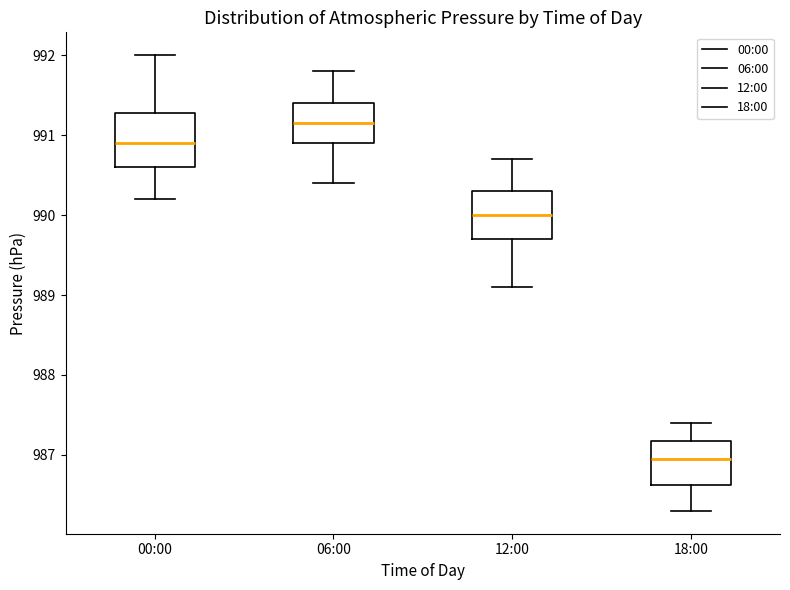

Reading left to right, read every box against the y-axis: the position of its median line, the range the box covers, and the ends of its whiskers. The values are not printed on the chart, so give them approximately, as read against the axis.

00:00: median 990.9, box 990.6 to 991.3, whiskers 990.2 to 992.0
06:00: median 991.2, box 990.9 to 991.4, whiskers 990.4 to 991.8
12:00: median 990.0, box 989.7 to 990.3, whiskers 989.1 to 990.7
18:00: median 987.0, box 986.6 to 987.2, whiskers 986.3 to 987.4